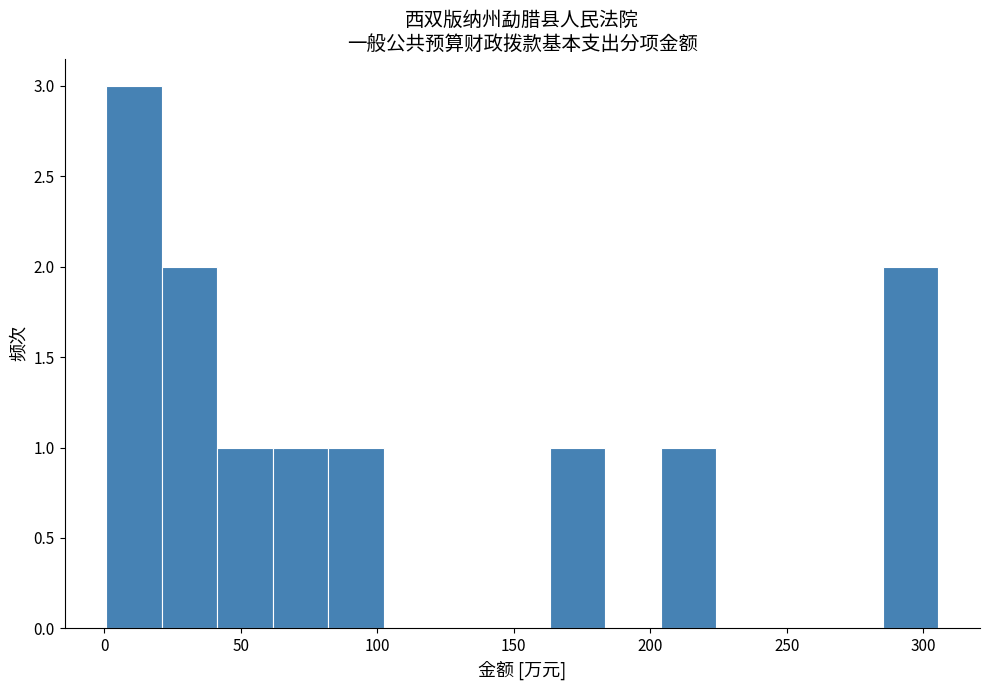

Over which range of the x-axis is the bar tallest?

0 to 20